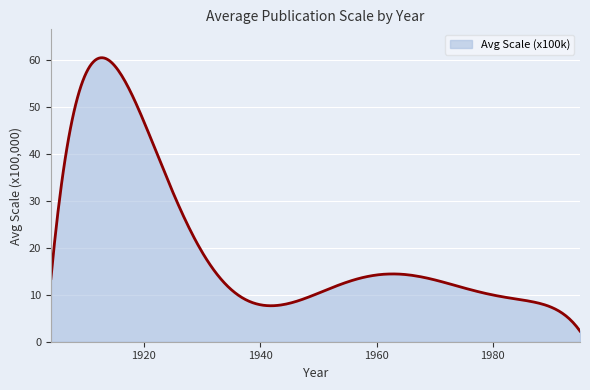

What is the maximum value shown in the chart?

60.5